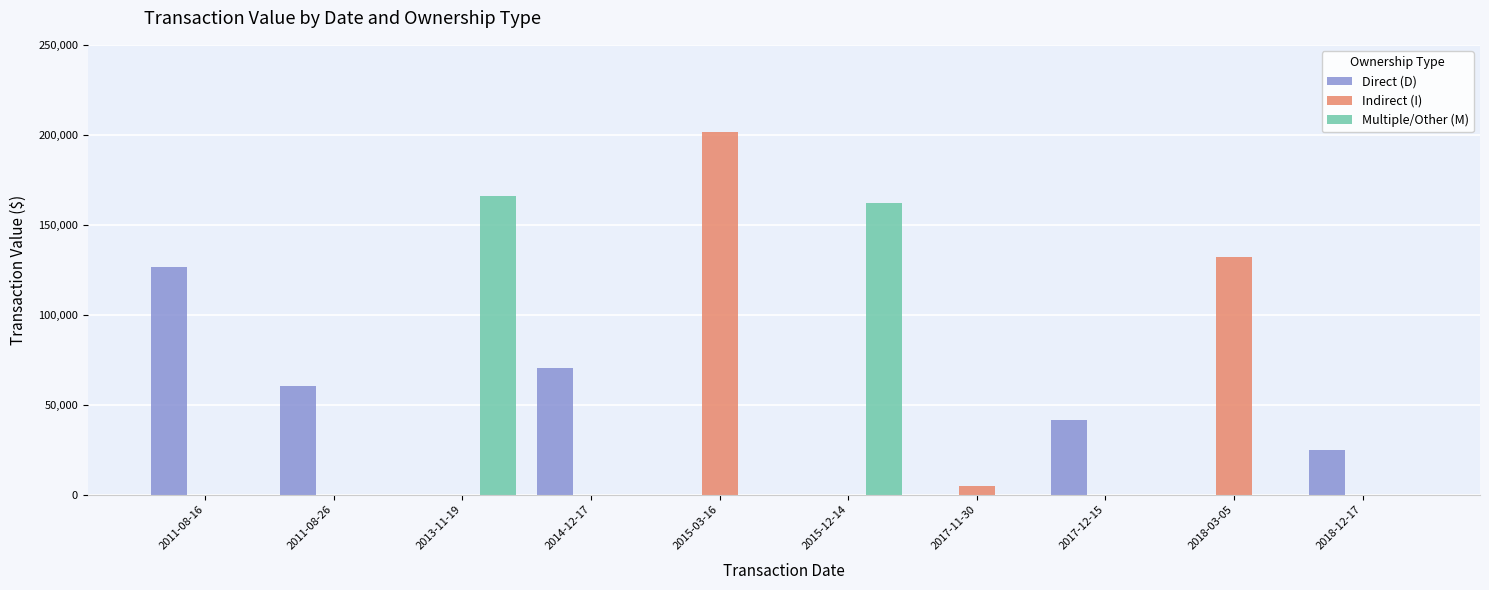

Reading right to left, what are all the values shown in this chart?

Direct (D): 2018-12-17=25080	2018-03-05=0	2017-12-15=41790	2017-11-30=0	2015-12-14=0	2015-03-16=0	2014-12-17=70335	2013-11-19=0	2011-08-26=60250	2011-08-16=126800
Indirect (I): 2018-12-17=0	2018-03-05=131900	2017-12-15=0	2017-11-30=4961	2015-12-14=0	2015-03-16=201319	2014-12-17=0	2013-11-19=0	2011-08-26=0	2011-08-16=0
Multiple/Other (M): 2018-12-17=0	2018-03-05=0	2017-12-15=0	2017-11-30=0	2015-12-14=161855	2015-03-16=0	2014-12-17=0	2013-11-19=166030	2011-08-26=0	2011-08-16=0